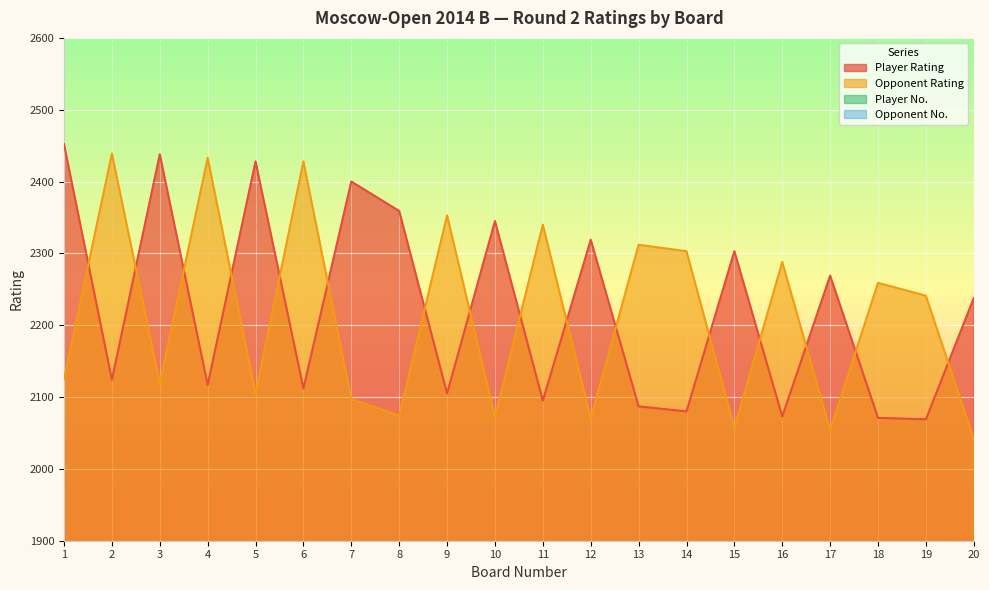

Which has a higher value, 14 or 10?

10